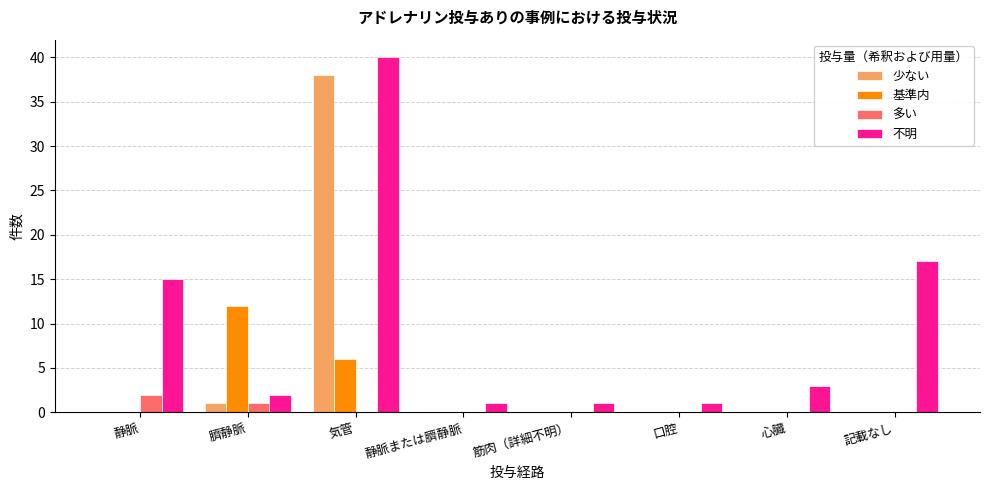

Which category has the highest value across all series?

気管